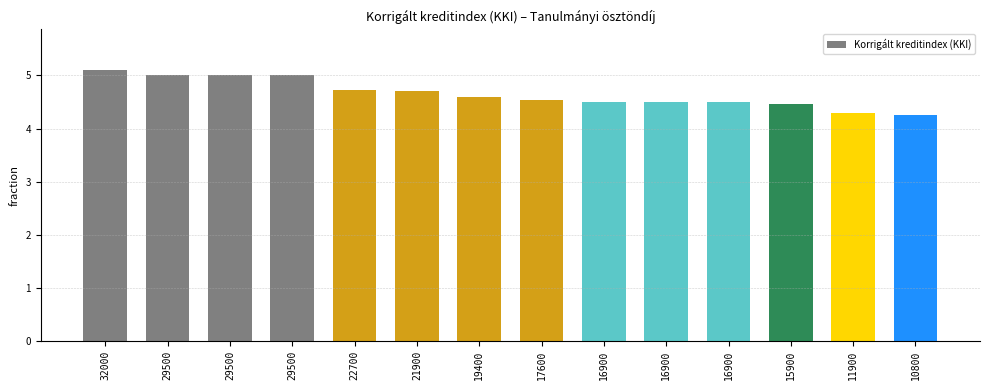

The chart shows a value of 4.5 at 17600. True or false?

True